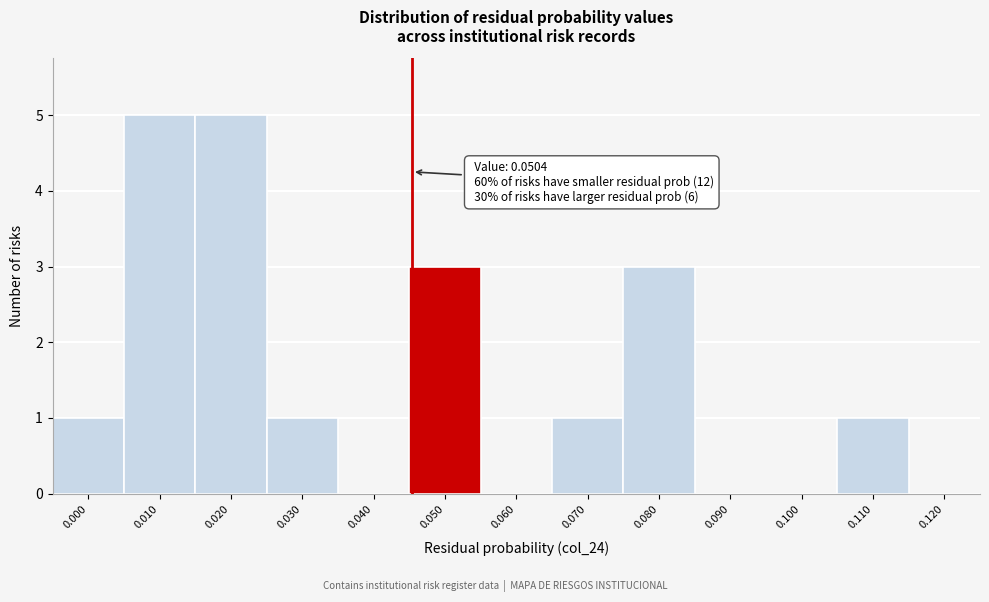

Reading left to right, extract all data points from this chart.

0.000=1	0.010=5	0.020=5	0.030=1	0.040=0	0.050=3	0.060=0	0.070=1	0.080=3	0.090=0	0.100=0	0.110=1	0.120=0